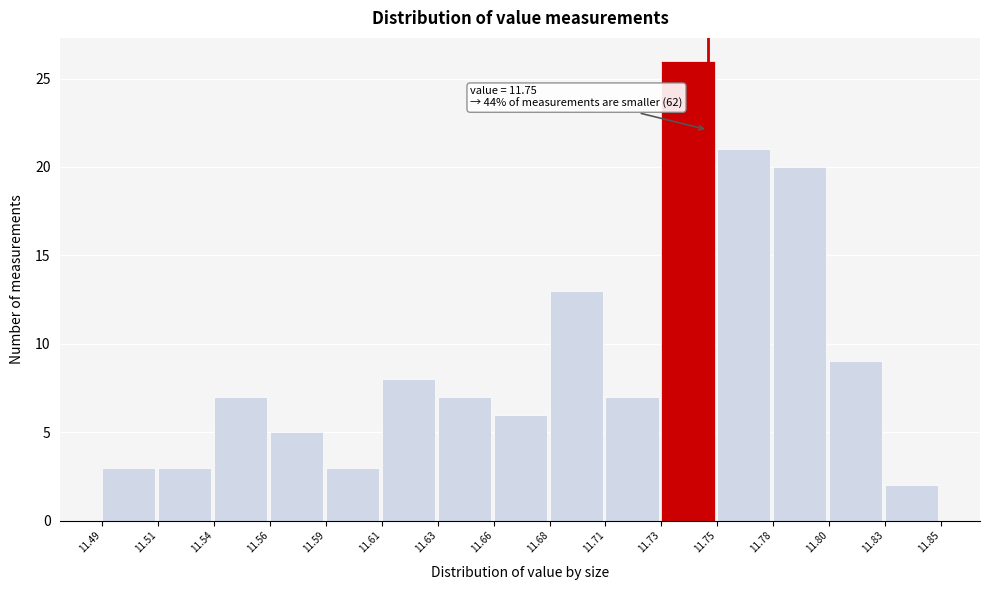

Reading left to right, what are all the values shown in this chart?

11.49=3	11.51=3	11.54=7	11.56=5	11.59=3	11.61=8	11.63=7	11.66=6	11.68=13	11.71=7	11.73=26	11.75=21	11.78=20	11.80=9	11.83=2